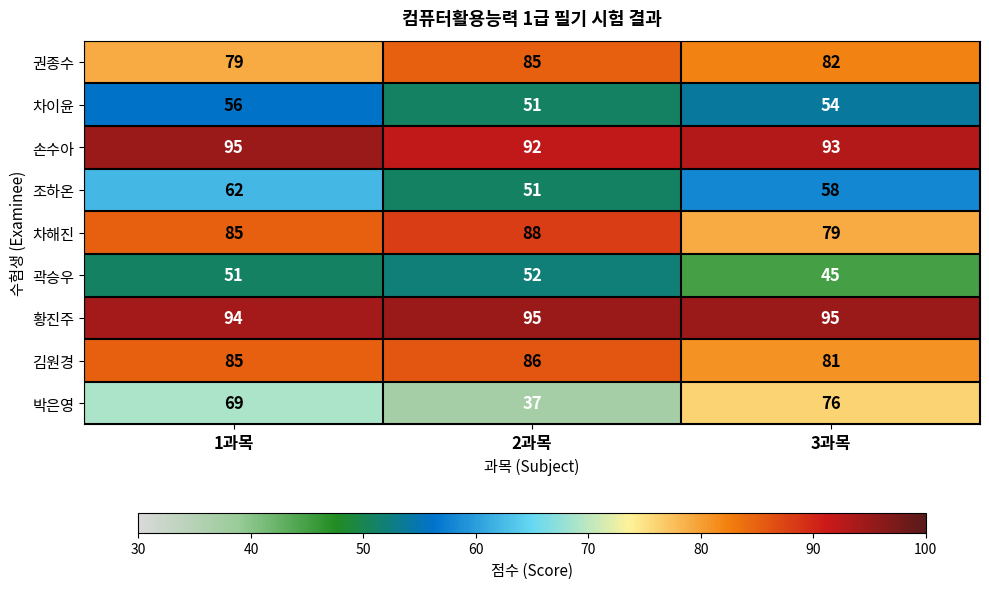

Where does the 차이윤 series first go above 54?

1과목